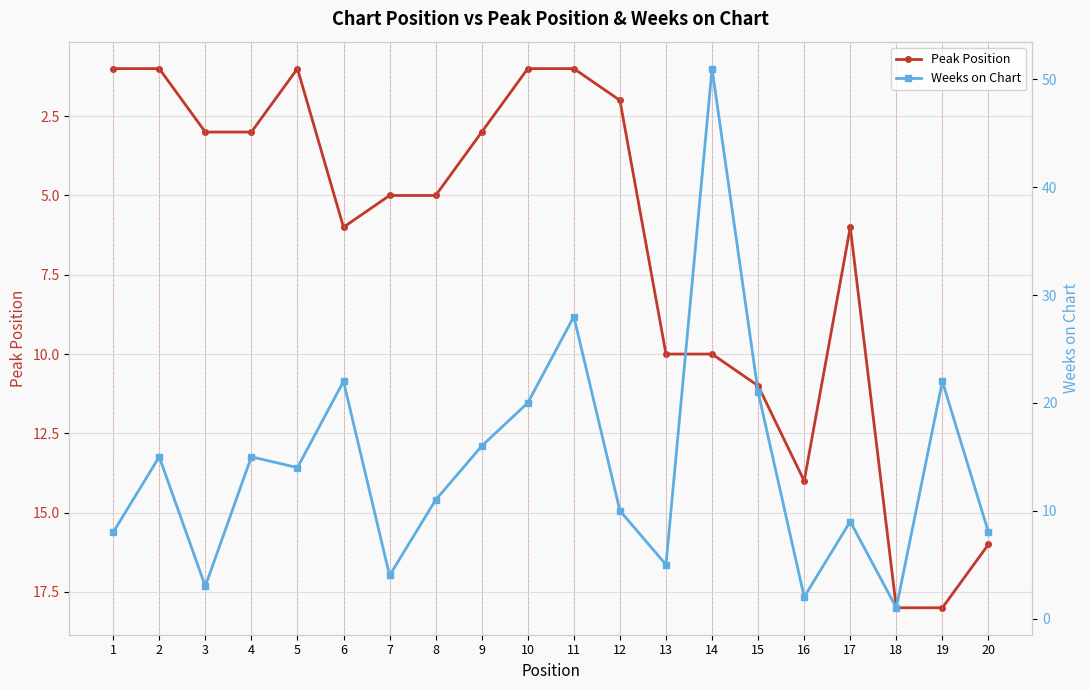

Is it true that Peak Position equals 5 at 8?

True